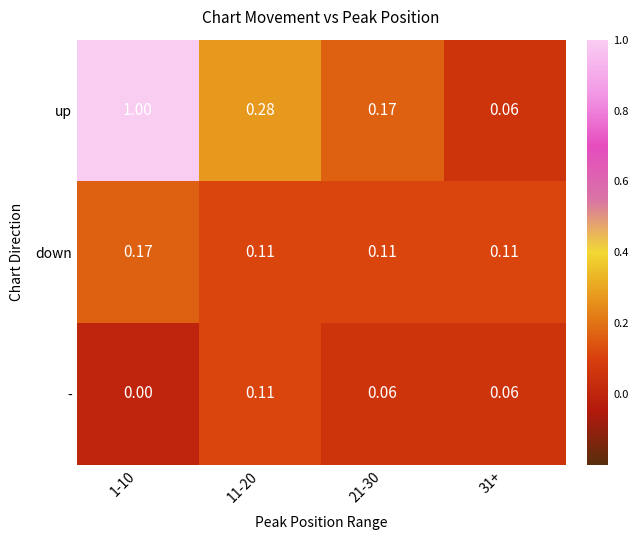

Is the value of down at 11-20 greater than the value of up at 21-30?

No